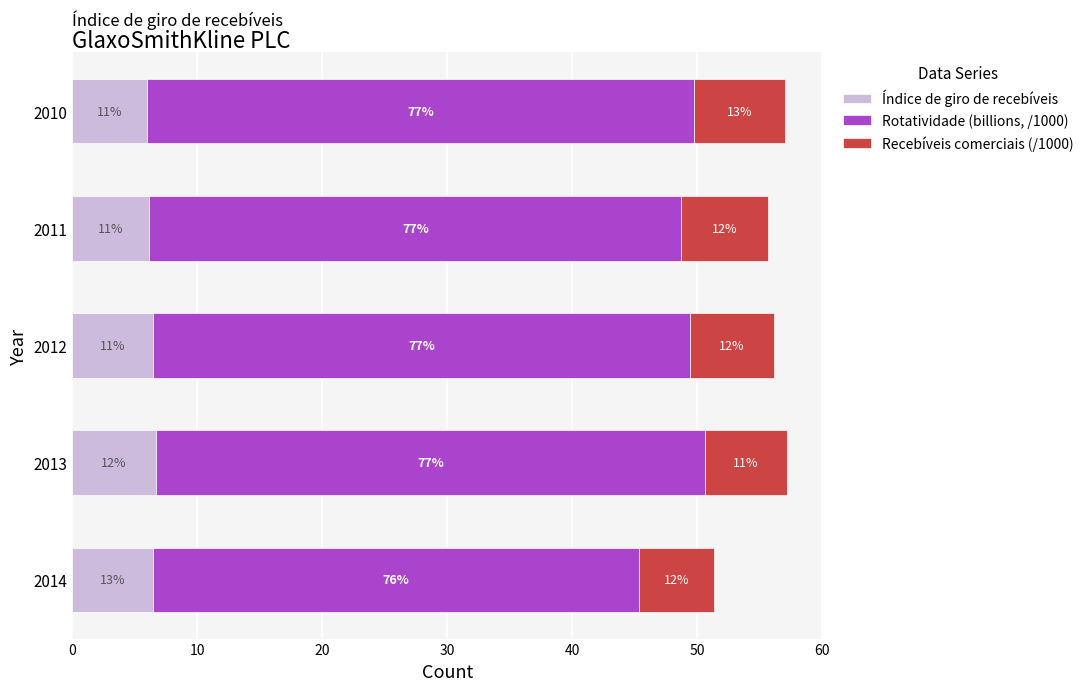

What are all the series names shown in the legend?

Índice de giro de recebíveis, Rotatividade (billions, /1000), Recebíveis comerciais (/1000)